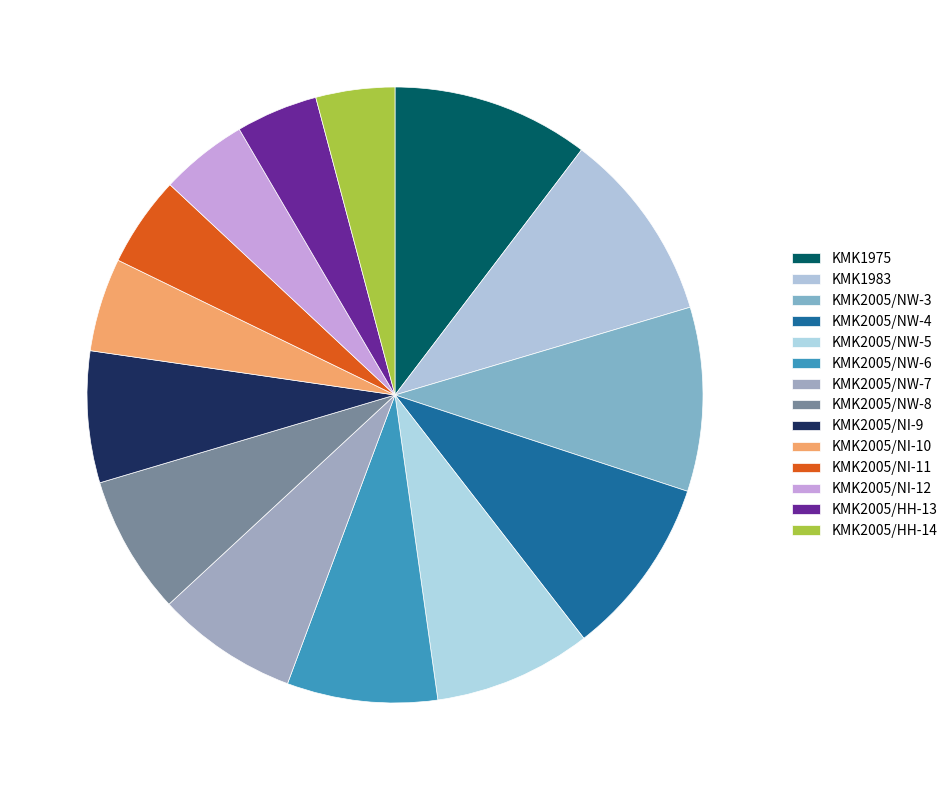

To the nearest percent, what is the average slice percentage?

7%